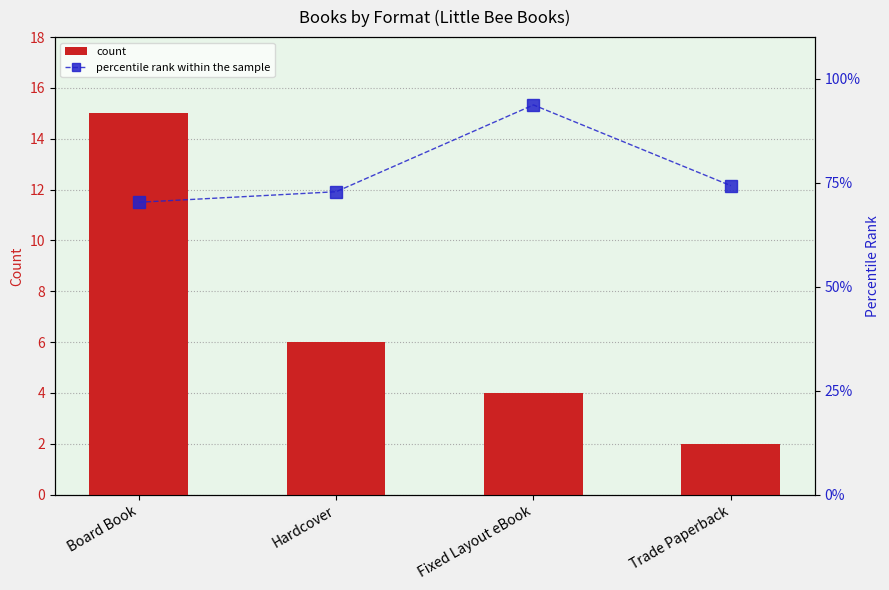

Between Board Book and Hardcover, which series saw the biggest shift?

count